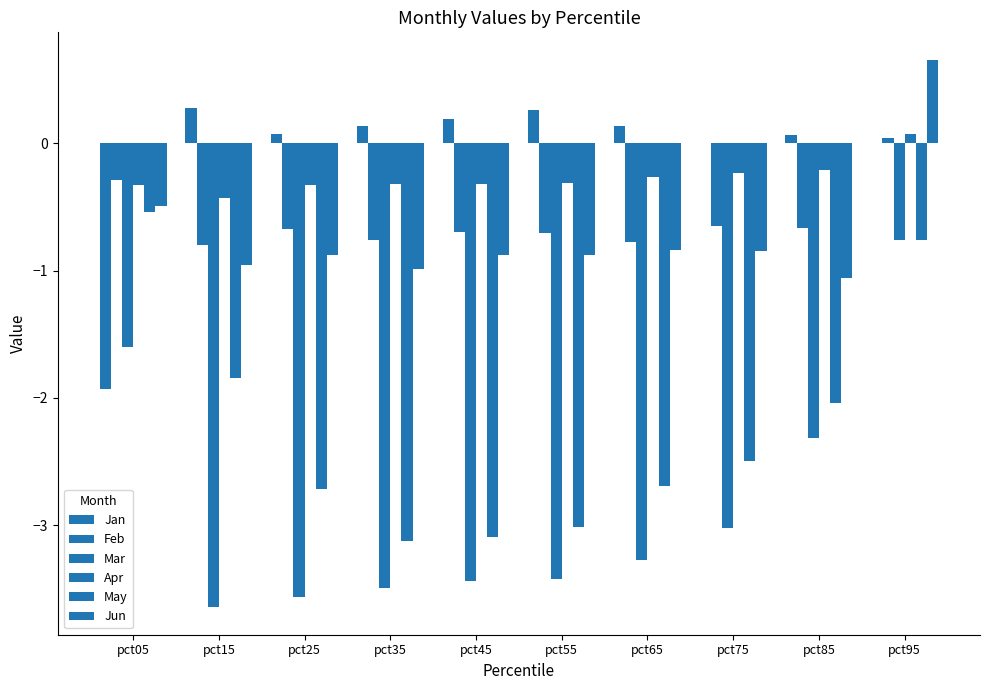

How many distinct data groups are displayed?

6